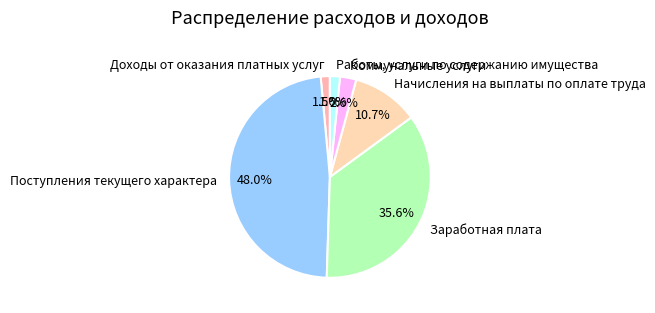

Rank the categories by value from highest to lowest.

Поступления текущего характера, Заработная плата, Начисления на выплаты по оплате труда, Коммунальные услуги, Работы, услуги по содержанию имущества, Доходы от оказания платных услуг